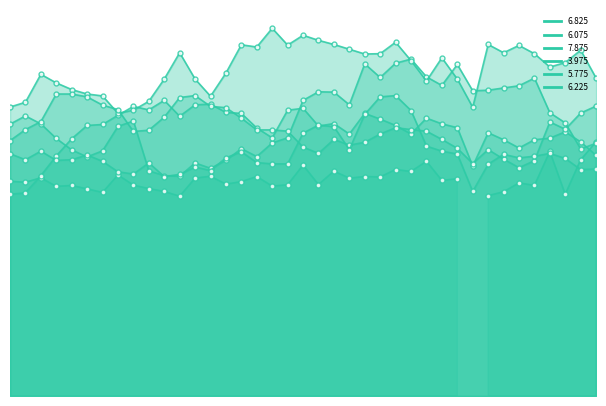

Does the chart have visible grid lines?

No